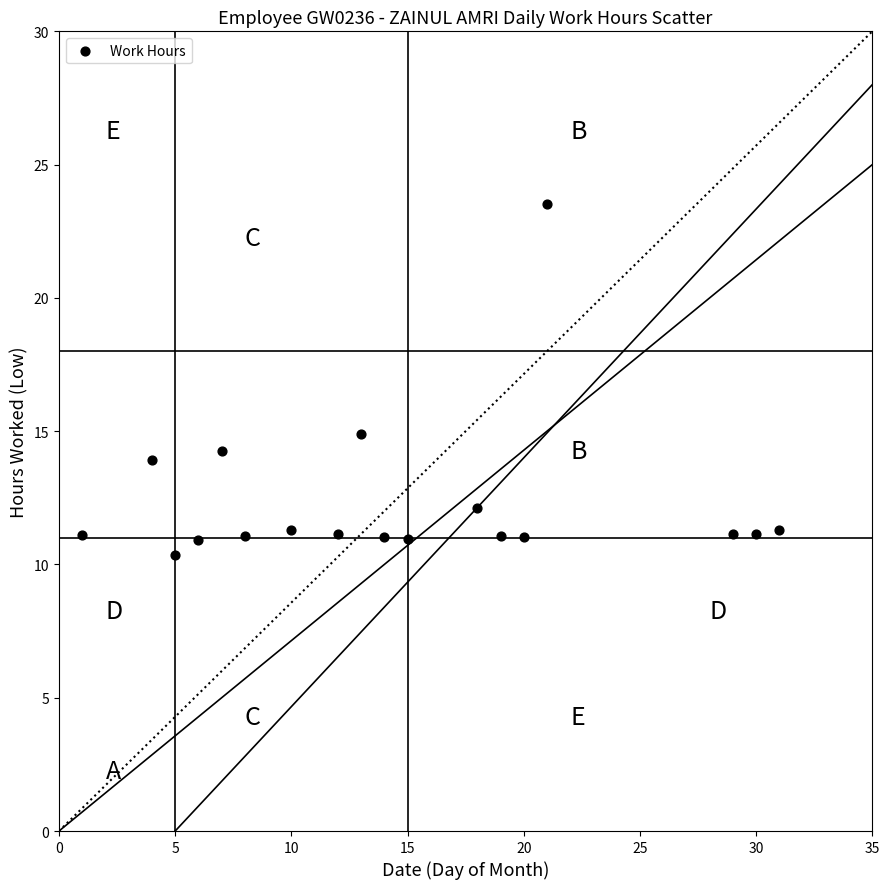

What Y value in the scatter plot is closest to 16?

14.9